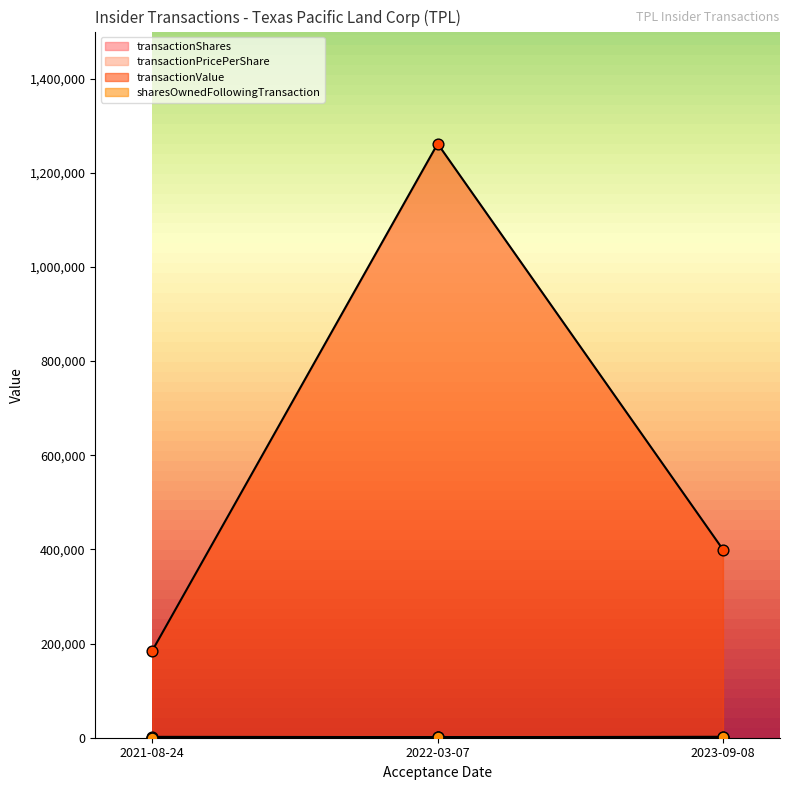

Is the value of transactionShares at 2022-03-07 greater than the value of transactionPricePerShare at 2021-08-24?

No